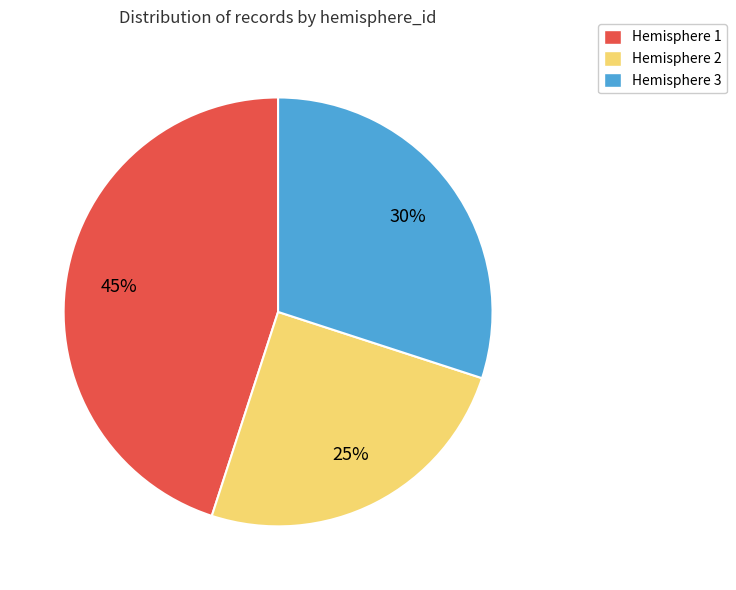

Rank the categories by value from highest to lowest.

Hemisphere 1, Hemisphere 3, Hemisphere 2